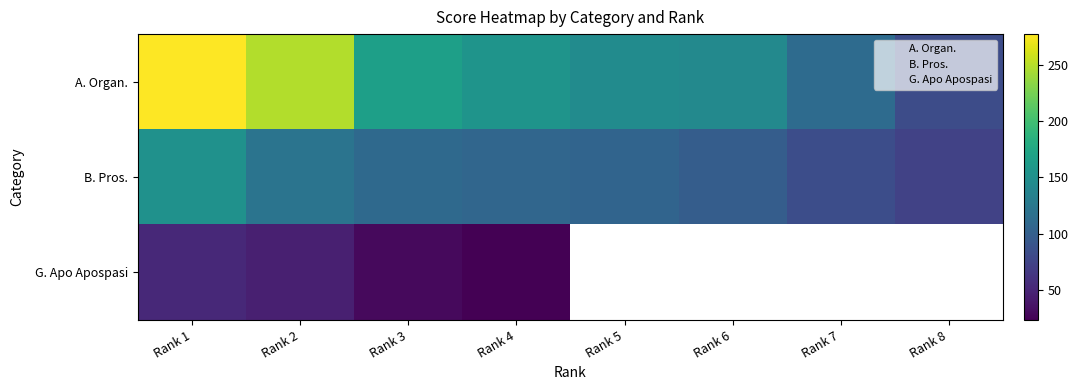

True or false: A. Organ. has a value of 42.8 at Rank 8.

False